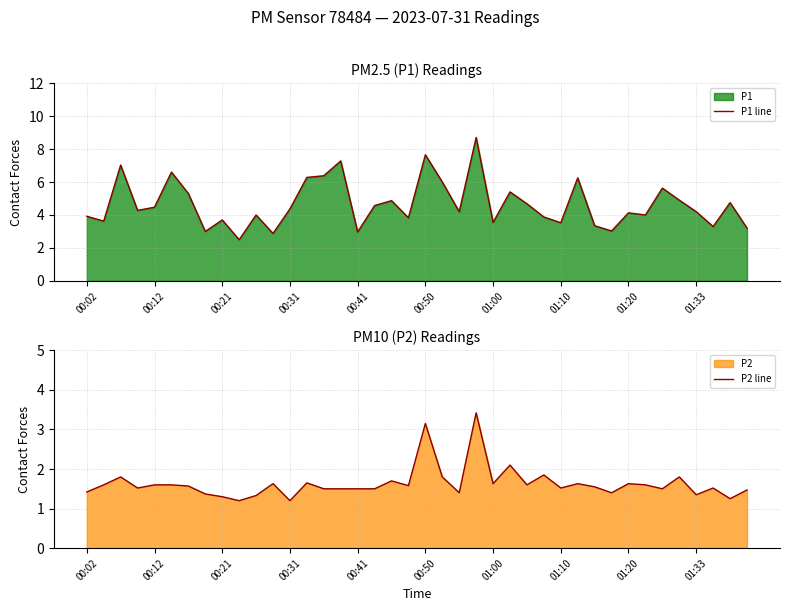

At which category is the sum across all series the highest?

23